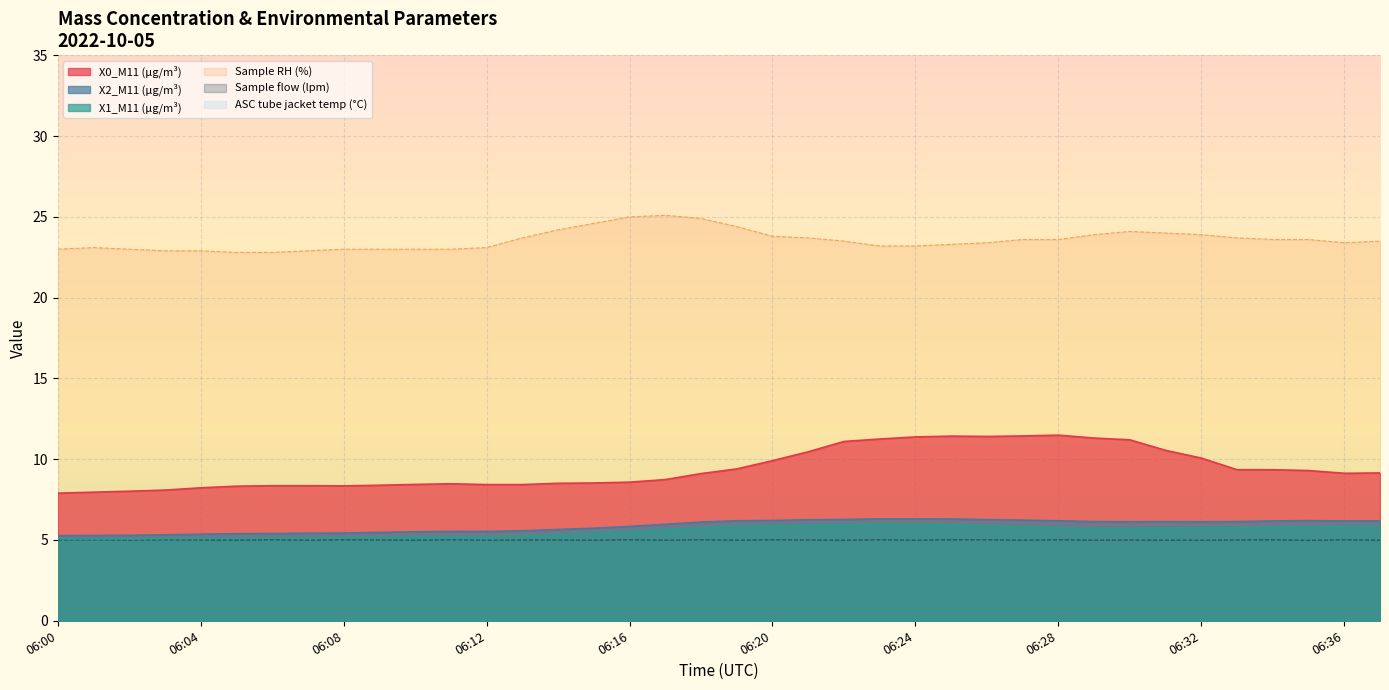

Reading right to left, what are all the values shown in this chart?

X0_M11 (μg/m³): 06:37=9.2	06:36=9.1	06:35=9.3	06:34=9.3	06:33=9.3	06:32=10.1	06:31=10.6	06:30=11.2	06:29=11.3	06:28=11.5	06:27=11.4	06:26=11.4	06:25=11.4	06:24=11.4	06:23=11.2	06:22=11.1	06:21=10.5	06:20=9.9	06:19=9.4	06:18=9.1	06:17=8.7	06:16=8.6	06:15=8.5	06:14=8.5	06:13=8.4	06:12=8.4	06:11=8.5	06:10=8.4	06:09=8.4	06:08=8.3	06:07=8.4	06:06=8.4	06:05=8.3	06:04=8.2	06:03=8.1	06:02=8.0	06:01=8.0	06:00=7.9
X1_M11 (μg/m³): 06:37=5.8	06:36=5.8	06:35=5.8	06:34=5.8	06:33=5.8	06:32=5.8	06:31=5.8	06:30=5.7	06:29=5.7	06:28=5.8	06:27=5.8	06:26=5.9	06:25=5.9	06:24=6.0	06:23=6.0	06:22=6.0	06:21=5.9	06:20=5.9	06:19=5.9	06:18=5.8	06:17=5.7	06:16=5.5	06:15=5.4	06:14=5.3	06:13=5.3	06:12=5.2	06:11=5.2	06:10=5.2	06:09=5.2	06:08=5.2	06:07=5.1	06:06=5.1	06:05=5.1	06:04=5.1	06:03=5.1	06:02=5.1	06:01=5.1	06:00=5.1
X2_M11 (μg/m³): 06:37=6.2	06:36=6.2	06:35=6.2	06:34=6.2	06:33=6.1	06:32=6.1	06:31=6.1	06:30=6.1	06:29=6.1	06:28=6.2	06:27=6.2	06:26=6.3	06:25=6.3	06:24=6.3	06:23=6.3	06:22=6.3	06:21=6.2	06:20=6.2	06:19=6.2	06:18=6.1	06:17=6.0	06:16=5.8	06:15=5.7	06:14=5.7	06:13=5.6	06:12=5.5	06:11=5.5	06:10=5.5	06:09=5.5	06:08=5.4	06:07=5.4	06:06=5.4	06:05=5.4	06:04=5.4	06:03=5.3	06:02=5.3	06:01=5.3	06:00=5.3
Sample RH (%): 06:37=23.5	06:36=23.4	06:35=23.6	06:34=23.6	06:33=23.7	06:32=23.9	06:31=24.0	06:30=24.1	06:29=23.9	06:28=23.6	06:27=23.6	06:26=23.4	06:25=23.3	06:24=23.2	06:23=23.2	06:22=23.5	06:21=23.7	06:20=23.8	06:19=24.4	06:18=24.9	06:17=25.1	06:16=25.0	06:15=24.6	06:14=24.2	06:13=23.7	06:12=23.1	06:11=23.0	06:10=23.0	06:09=23.0	06:08=23.0	06:07=22.9	06:06=22.8	06:05=22.8	06:04=22.9	06:03=22.9	06:02=23.0	06:01=23.1	06:00=23.0
Sample flow (lpm): 06:37=5.0	06:36=5.0	06:35=5.0	06:34=5.0	06:33=5.0	06:32=5.0	06:31=5.0	06:30=5.0	06:29=5.0	06:28=5.0	06:27=5.0	06:26=5.0	06:25=5.0	06:24=5.0	06:23=5.0	06:22=5.0	06:21=5.0	06:20=5.0	06:19=5.0	06:18=5.0	06:17=5.0	06:16=5.0	06:15=5.0	06:14=5.0	06:13=5.0	06:12=5.0	06:11=5.0	06:10=5.0	06:09=5.0	06:08=5.0	06:07=5.0	06:06=5.0	06:05=5.0	06:04=5.0	06:03=5.0	06:02=5.0	06:01=5.0	06:00=5.0